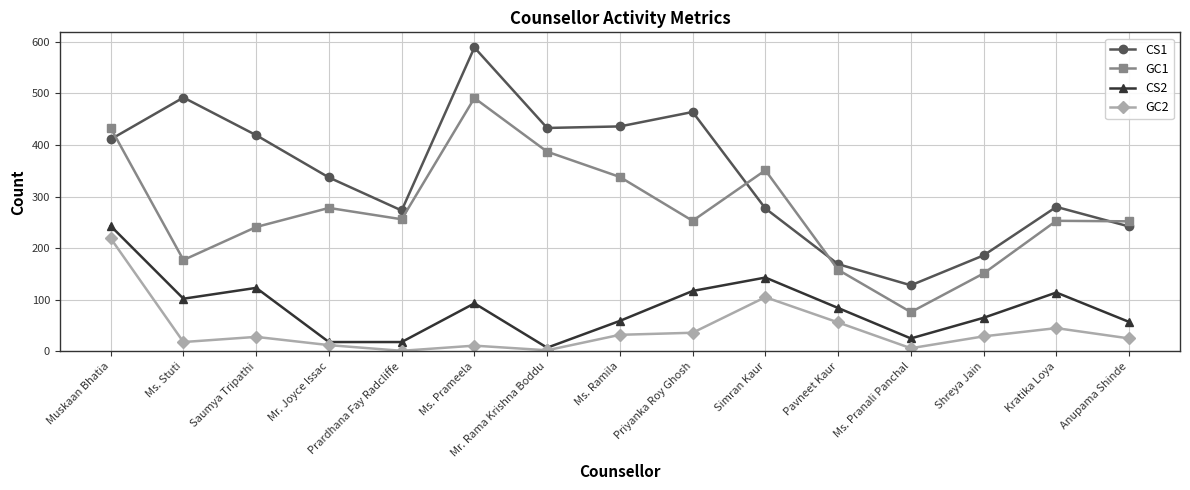

What is the difference between the second highest and second lowest values in the GC2 series?

103